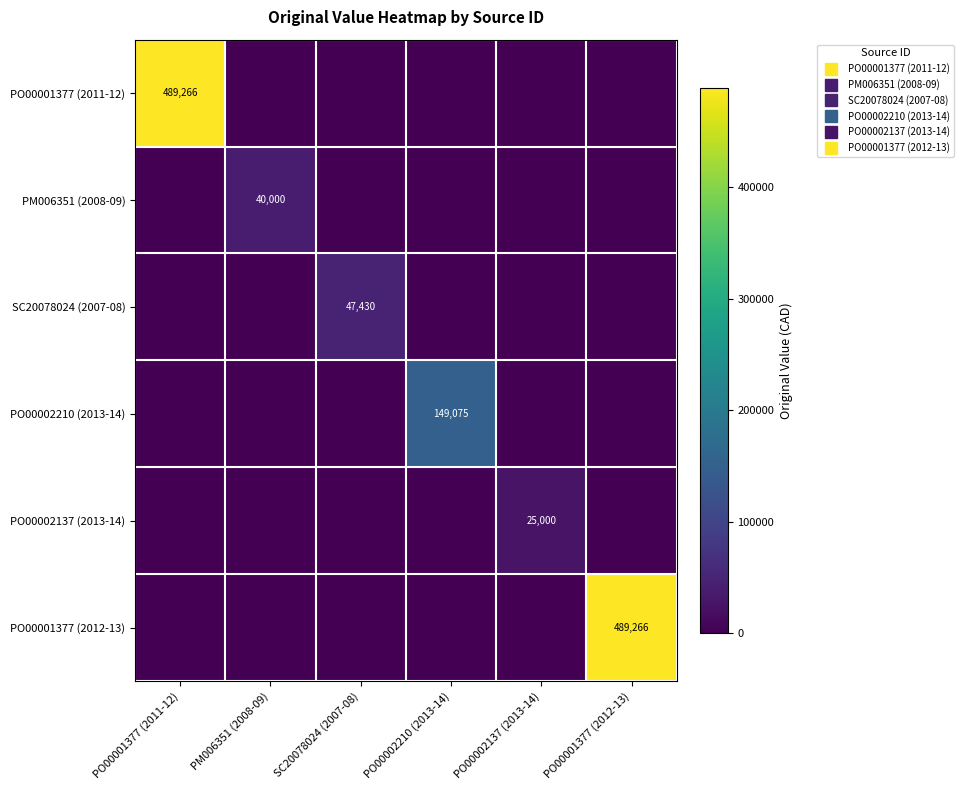

Is the value of PO00001377 (2012-13) at PO00002137 (2013-14) greater than the value of PO00001377 (2011-12) at PM006351 (2008-09)?

No